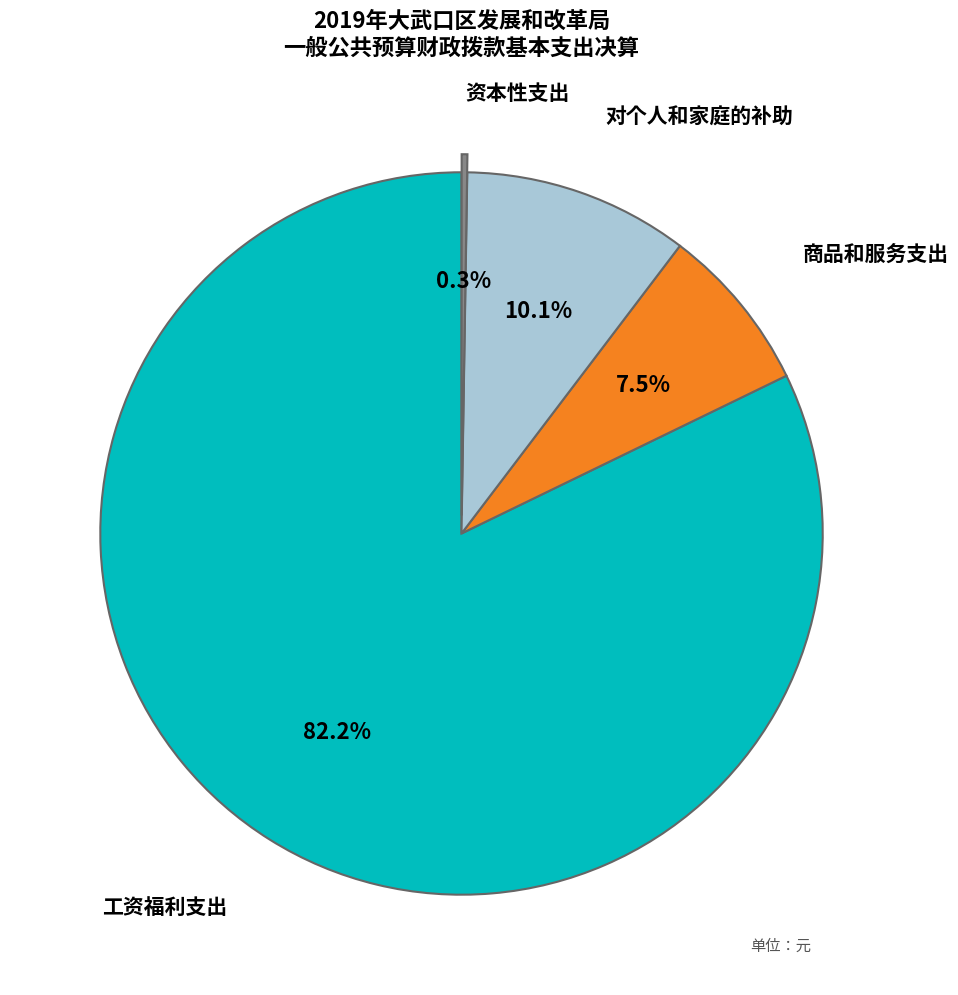

Which category accounts for the majority?

工资福利支出